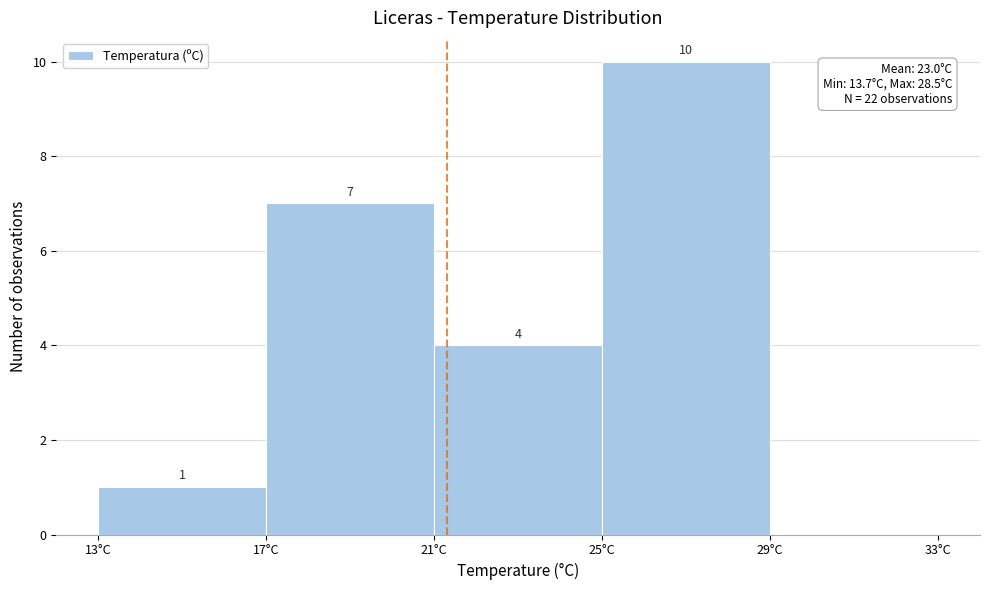

Which range on the x-axis has the tallest bar?

25 to 29